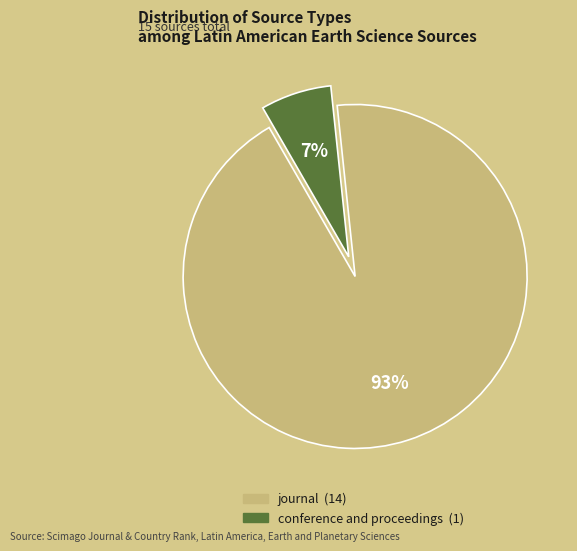

Between conference and proceedings and journal, which is larger?

journal